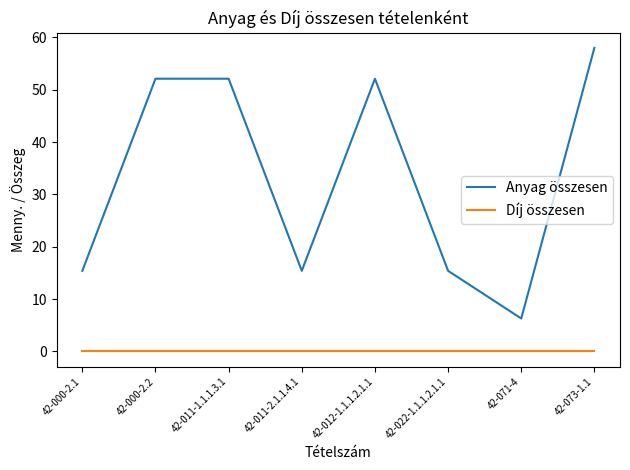

Is the value of Anyag összesen at 42-012-1.1.1.2.1.1 greater than the value of Díj összesen at 42-073-1.1?

Yes